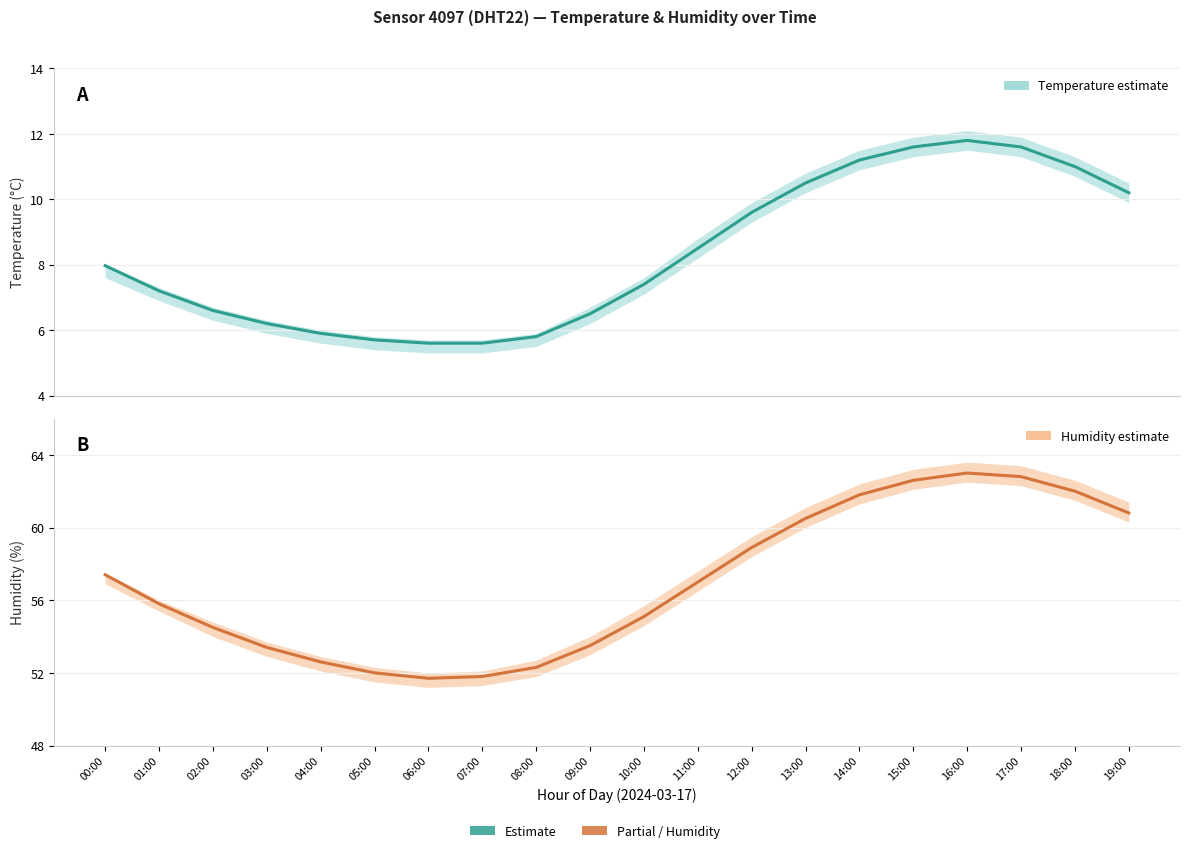

Which series changed the most between 05:00 and 19:00?

Humidity estimate